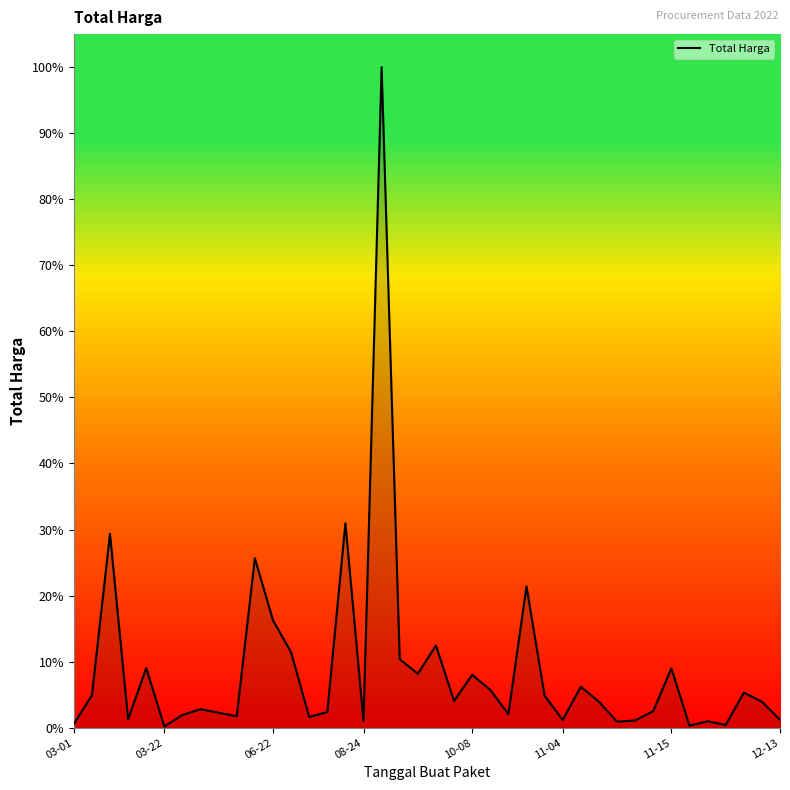

List the labels in order of value, largest first.

17, 15, 06-22, 10, 25, 11, 20, 12, 18, 10-08, 33, 19, 22, 28, 23, 37, 03-22, 26, 21, 29, 38, 12-13, 32, 14, 8, 24, 11-15, 9, 13, 08-24, 39, 27, 31, 16, 35, 30, 03-01, 36, 34, 11-04